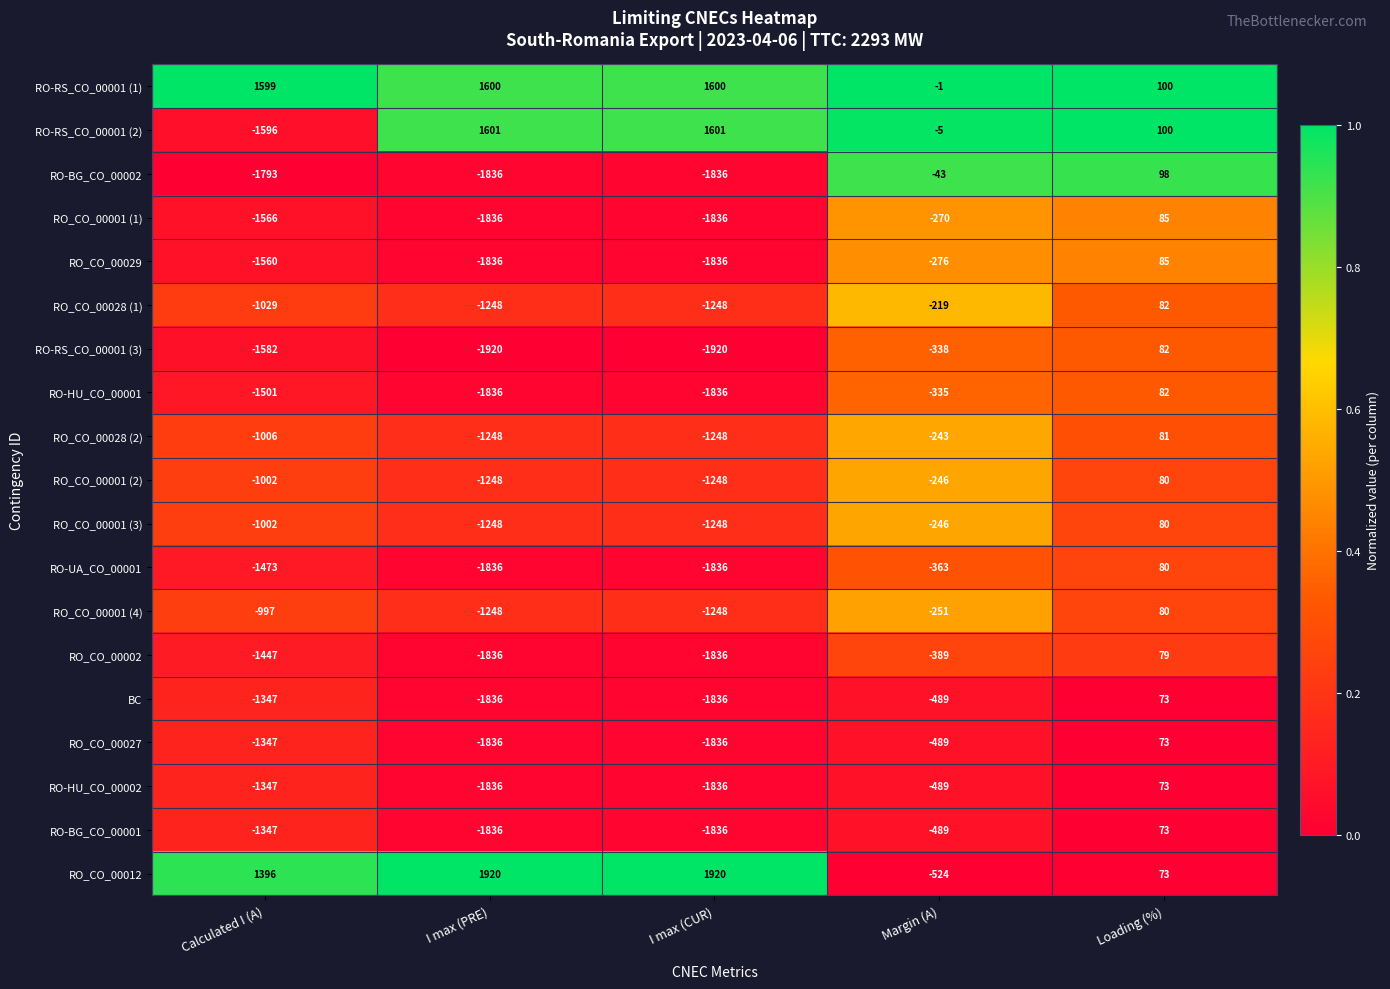

What is the minimum value for RO_CO_00028 (2)?

-1248